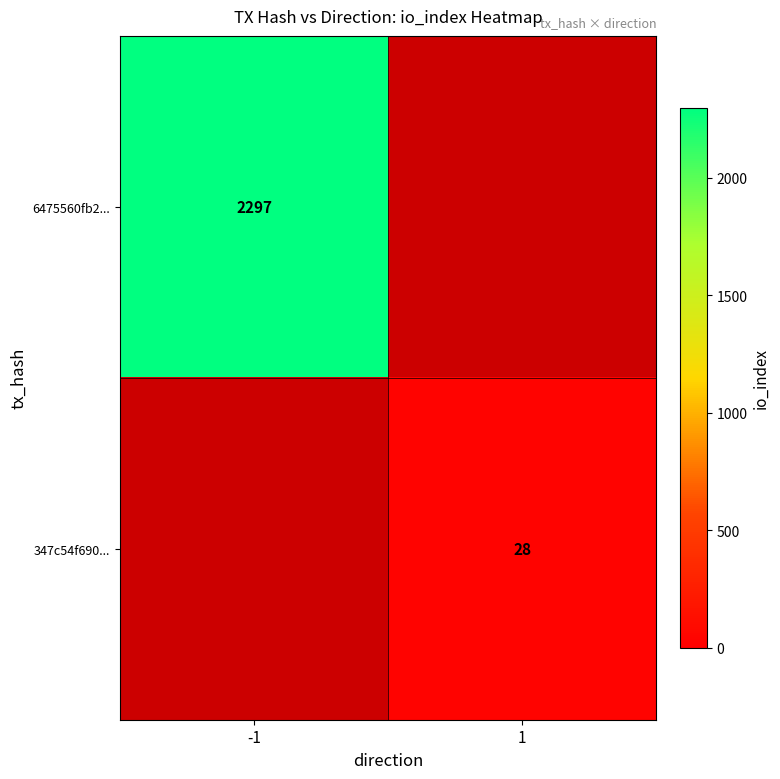

Which category has the lowest value across all series?

1